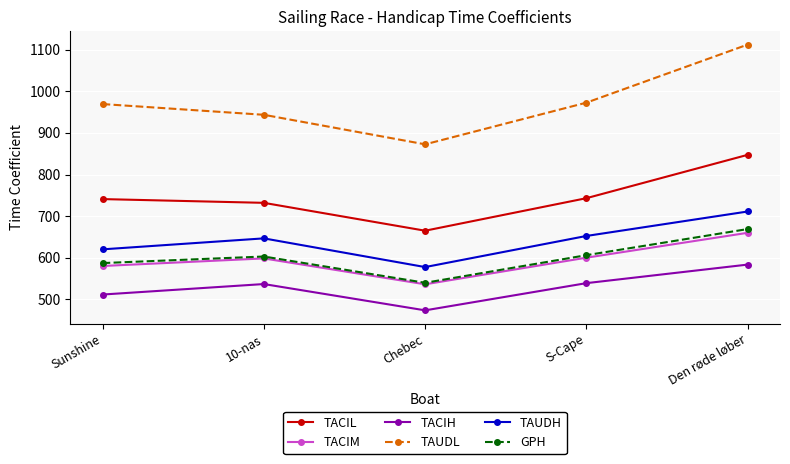

True or false: TAUDH has a value of 652.4 at S-Cape.

True